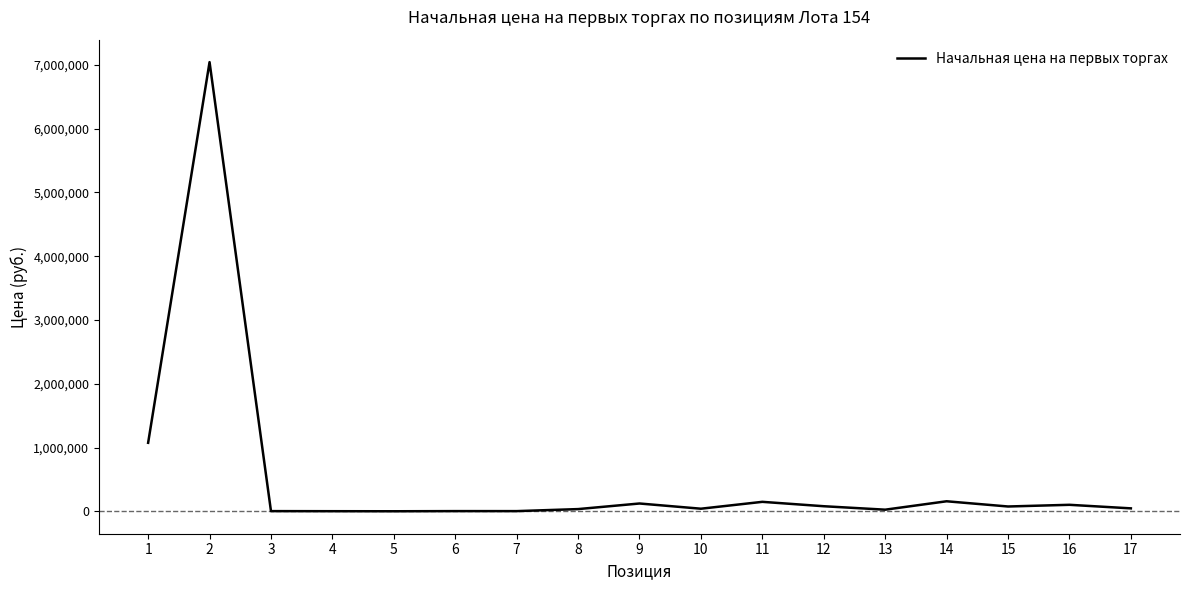

Approximately how many times larger is the value at 16 compared to 9?

0.8